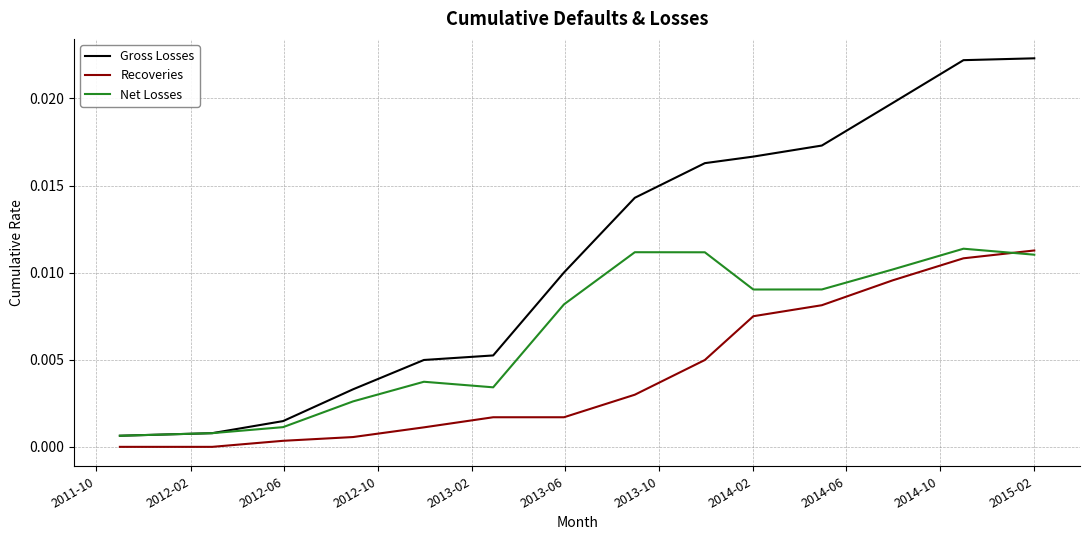

What are all the series names shown in the legend?

Gross Losses, Recoveries, Net Losses